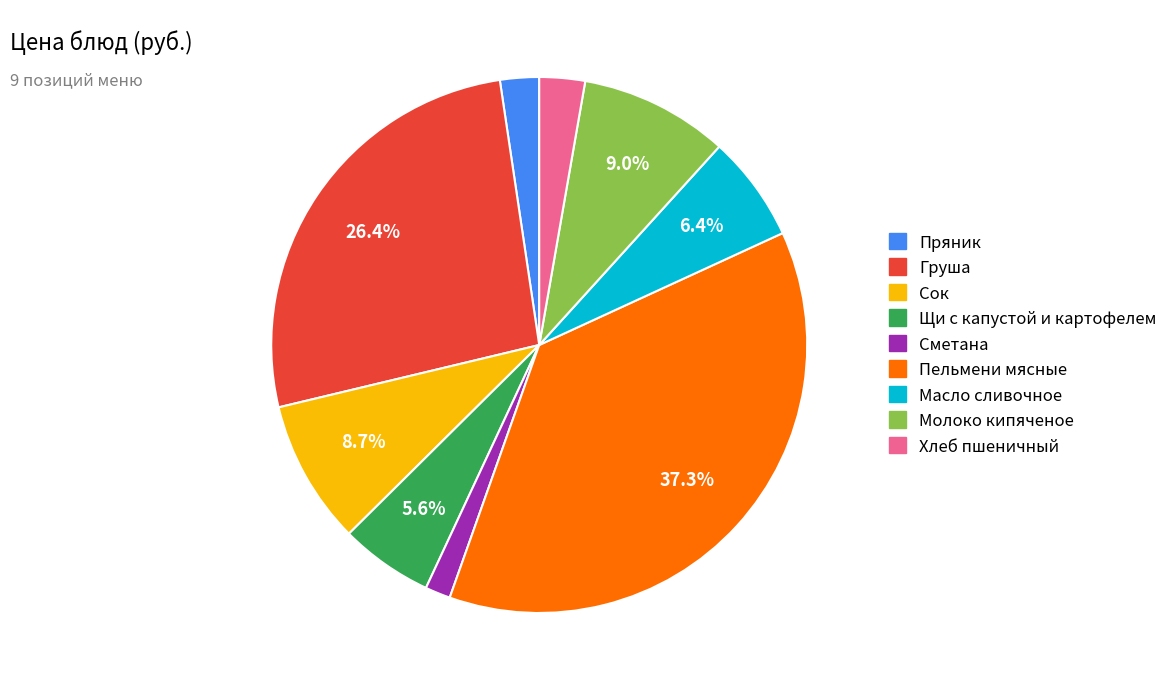

Is the sum of Молоко кипяченое and Щи с капустой и картофелем greater than half?

No